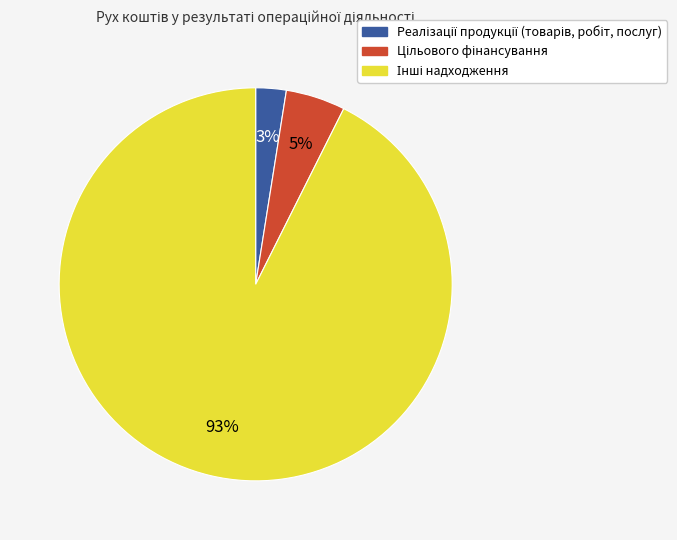

Is there any slice that represents more than half of the pie?

Yes